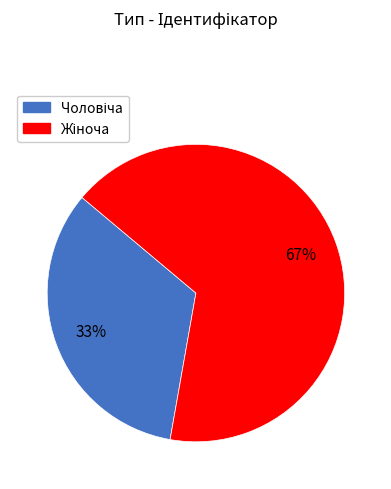

To the nearest percent, what is the average slice percentage?

50%